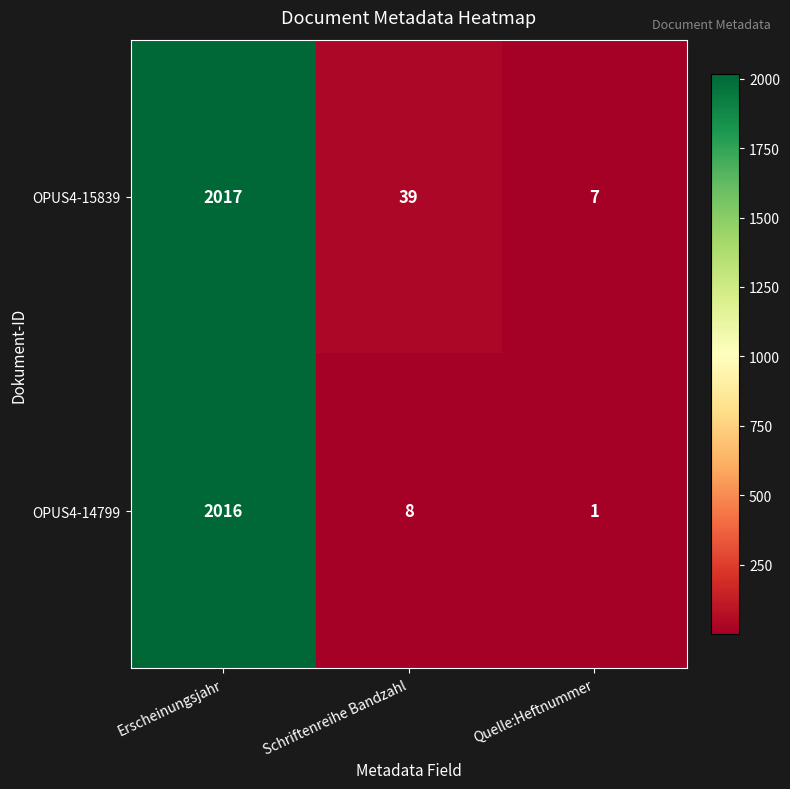

At which category does the chart reach its peak across all series?

Erscheinungsjahr